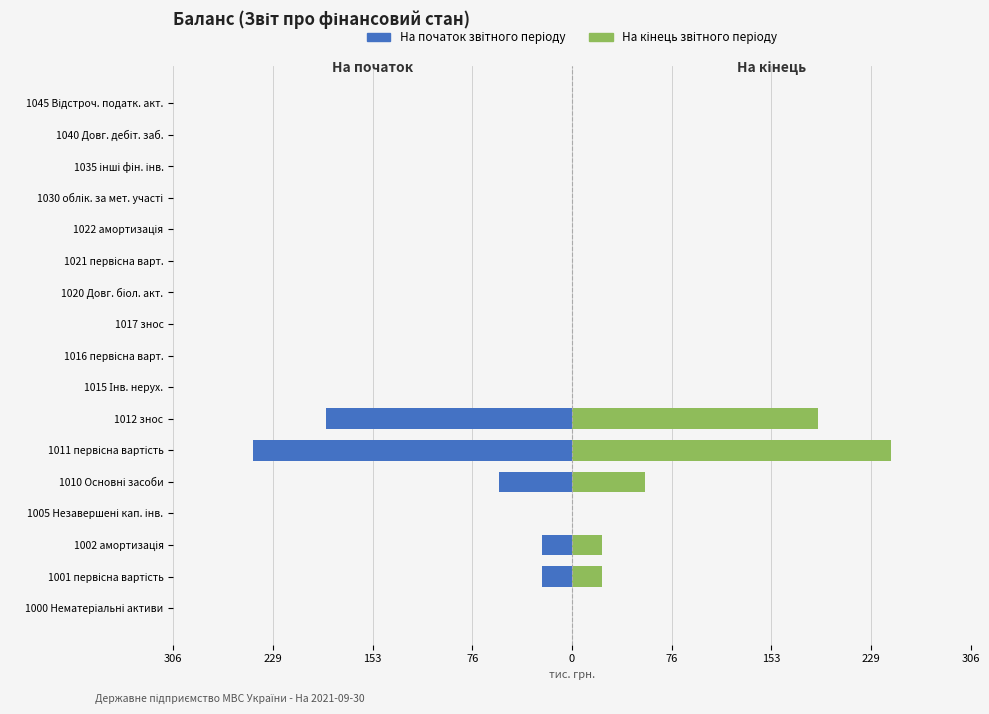

Reading left to right, transcribe all the data shown in this chart.

На початок звітного періоду: 0	-23	-23	0	-56	-245	-189	0	0	0	0	0	0	0	0	0	0
На кінець звітного періоду: 0	23	23	0	56	245	189	0	0	0	0	0	0	0	0	0	0